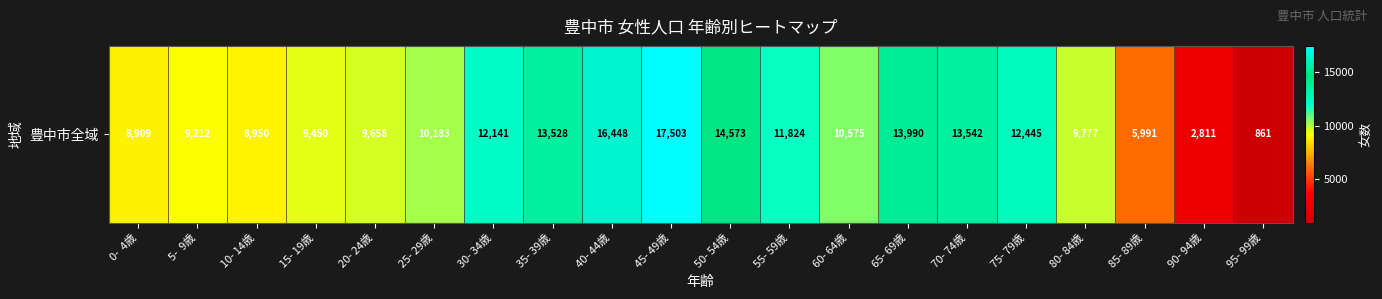

Is it true that the value at 5-  9歳 is 15809?

False